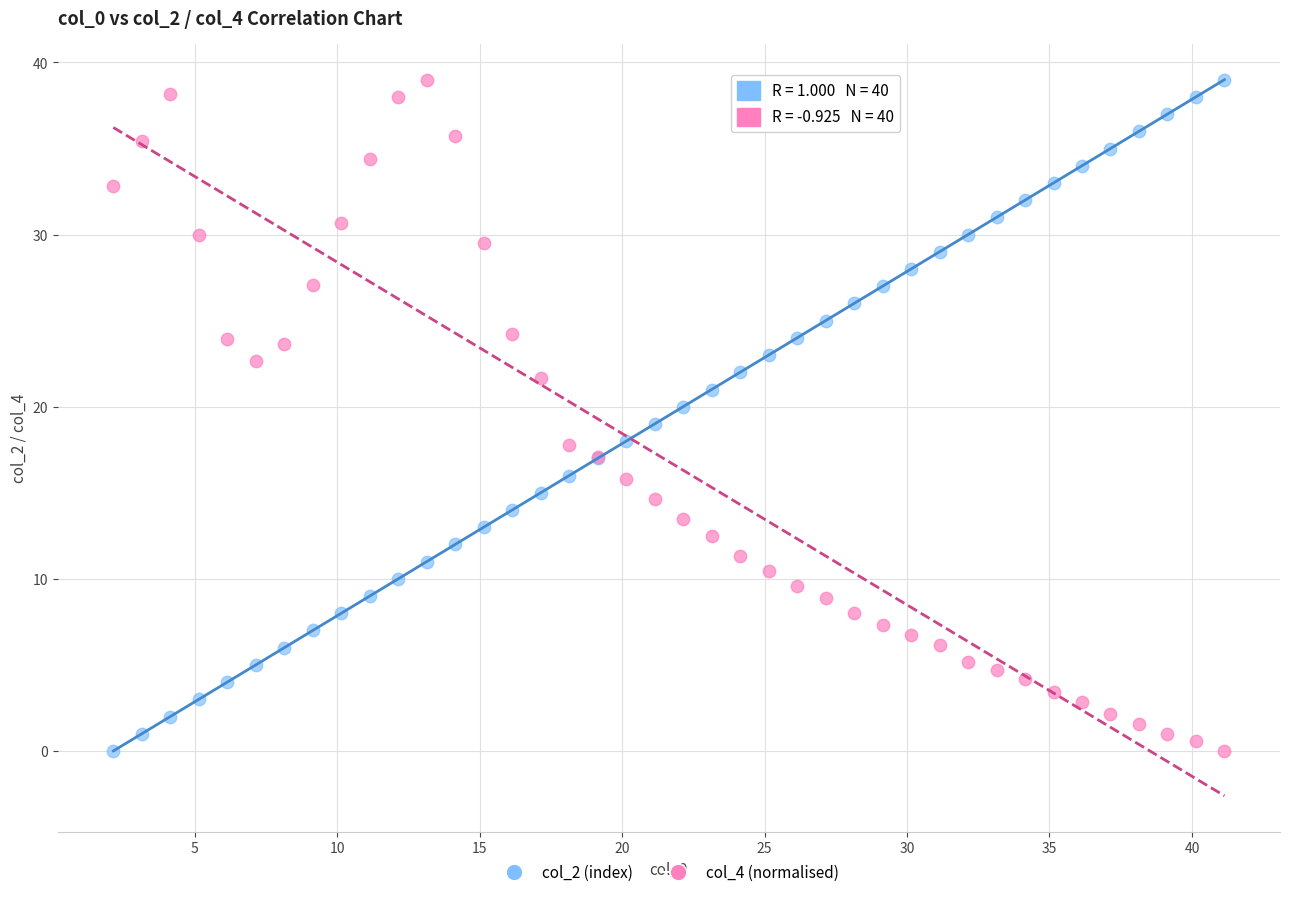

What is the X range (max minus min) for the scatter plot?

39.0